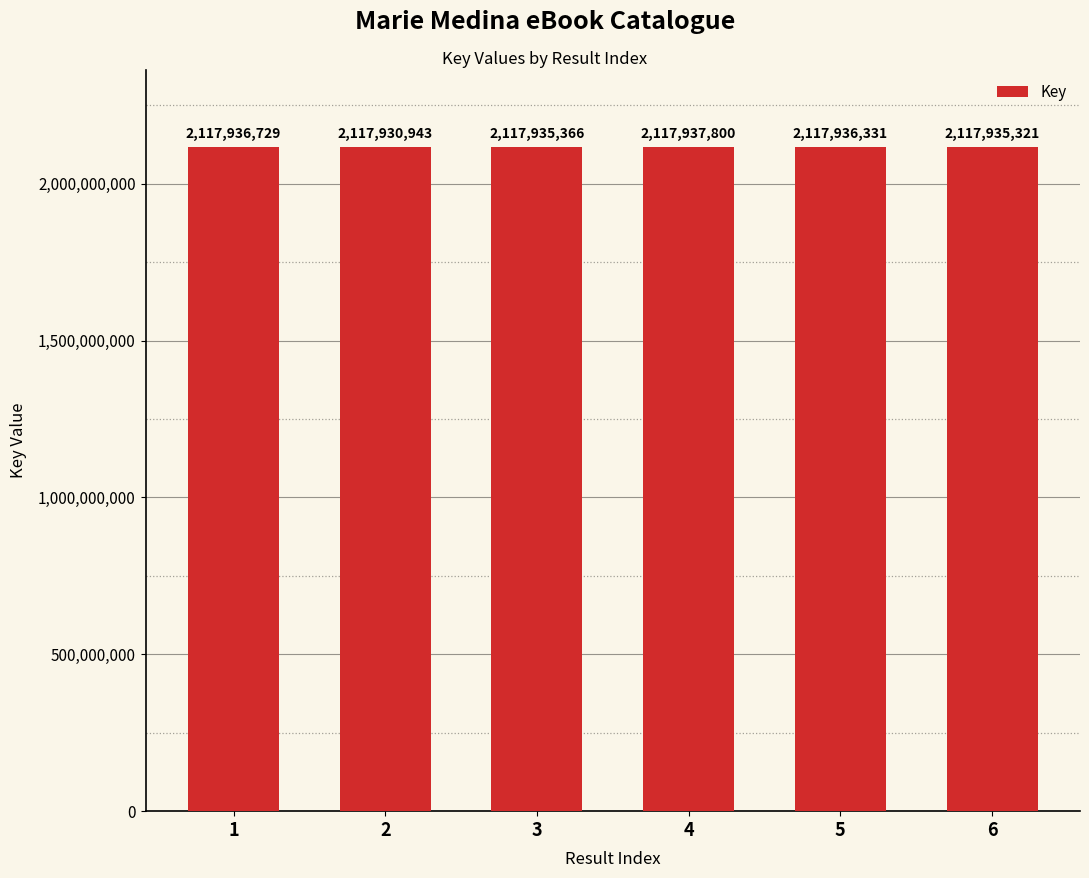

Where is the data nearest to the value 2117934371?

6